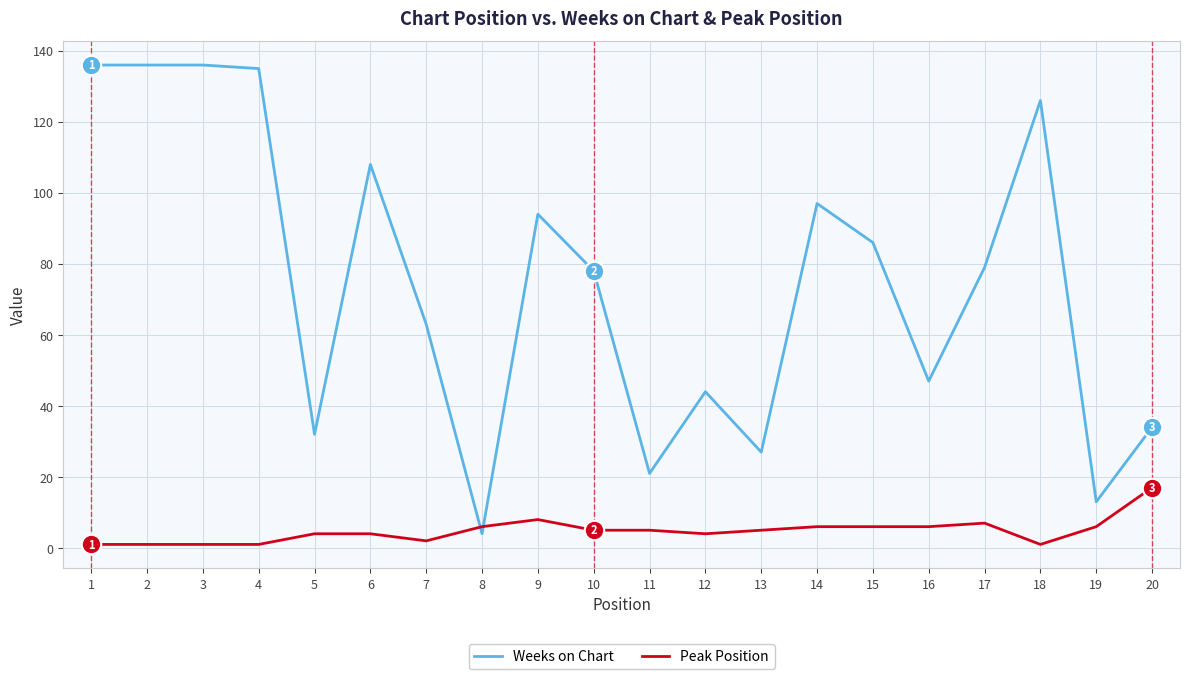

How many times do Weeks on Chart and Peak Position cross each other?

2